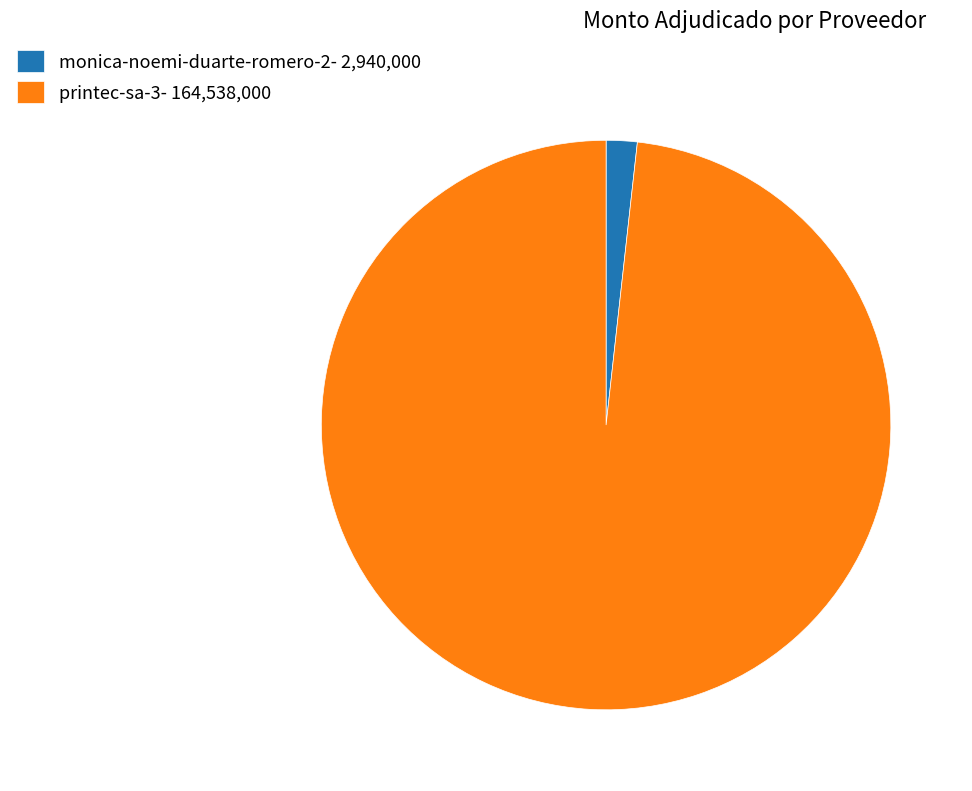

True or false: printec-sa-3 accounts for 98% of the total.

True